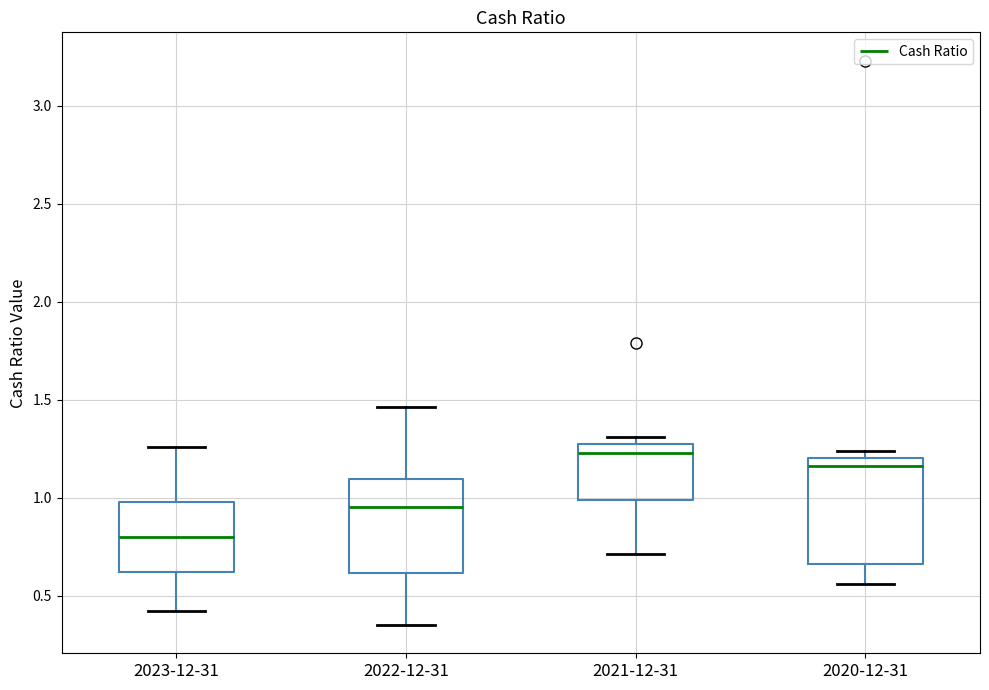

Reading left to right, transcribe this box plot: for each box, give where its median line is, the range the box spans, and where its two whiskers end, as read against the y-axis. The values are not printed on the chart, so give them approximately, as read against the axis.

2023-12-31: median 0.80, box 0.60 to 1.00, whiskers 0.40 to 1.25
2022-12-31: median 0.95, box 0.60 to 1.10, whiskers 0.35 to 1.45
2021-12-31: median 1.25, box 1.00 to 1.30, whiskers 0.70 to 1.30 (just above the box's upper edge)
2020-12-31: median 1.15, box 0.65 to 1.20, whiskers 0.55 to 1.25